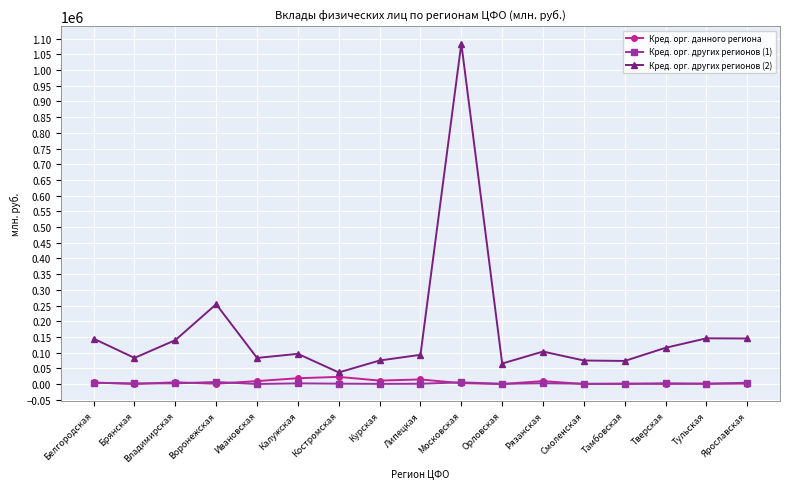

True or false: Кред. орг. других регионов (2) has a value of 250190 at Ярославская.

False